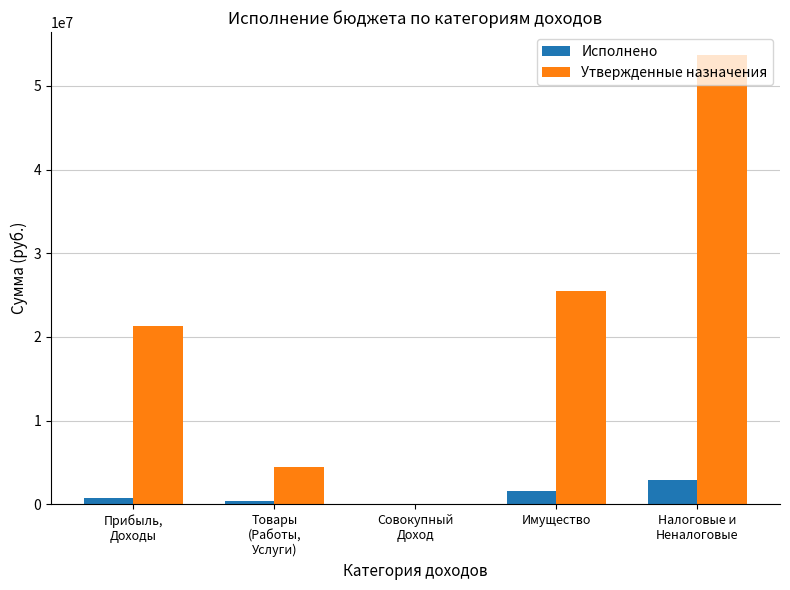

How many groups of bars are there?

5